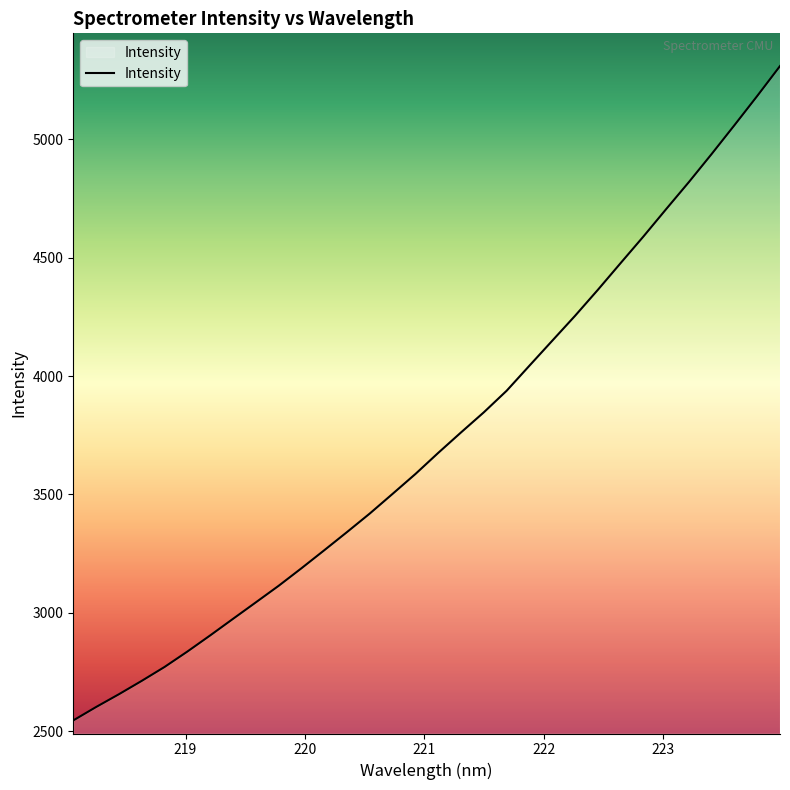

What is the average value?

3736.8